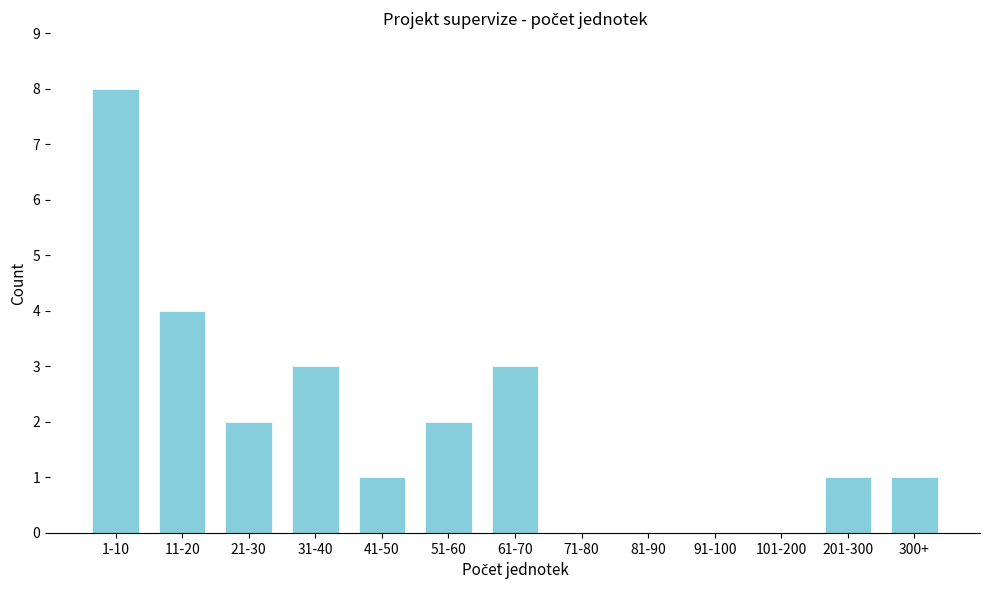

Reading left to right, what are all the values shown in this chart?

1-10=8	11-20=4	21-30=2	31-40=3	41-50=1	51-60=2	61-70=3	71-80=0	81-90=0	91-100=0	101-200=0	201-300=1	300+=1